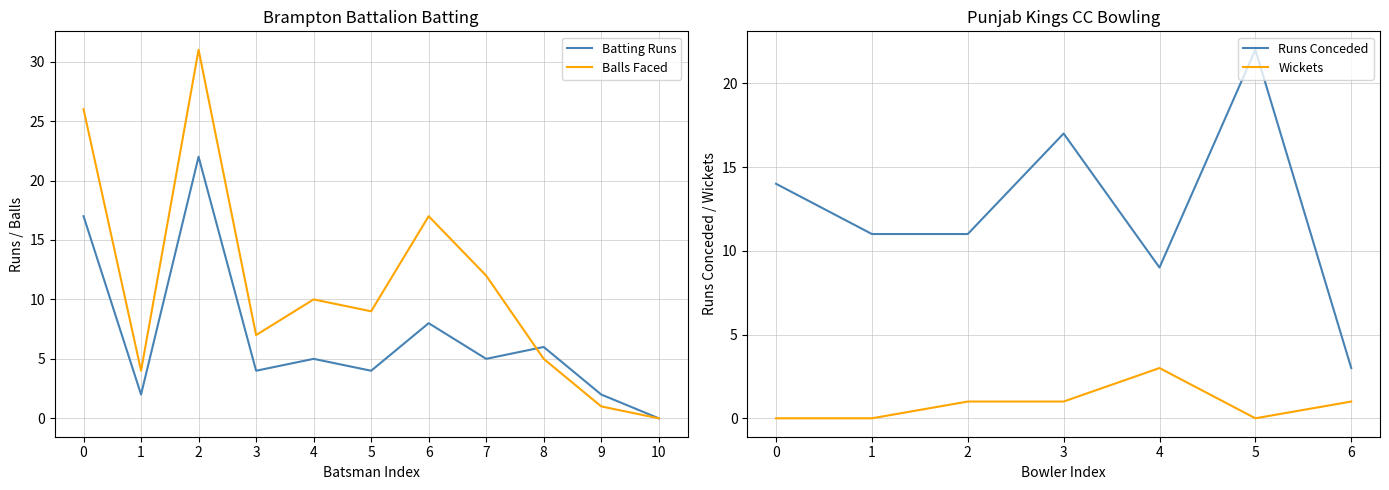

True or false: Balls Faced and Batting Runs intersect in this chart.

True